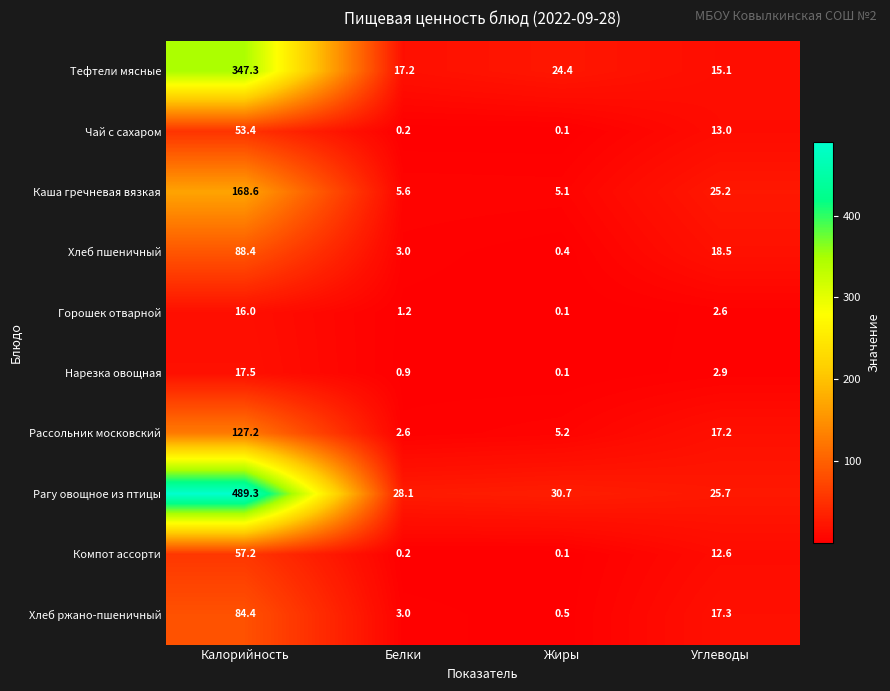

What value does the Нарезка овощная series have at Калорийность?

17.5